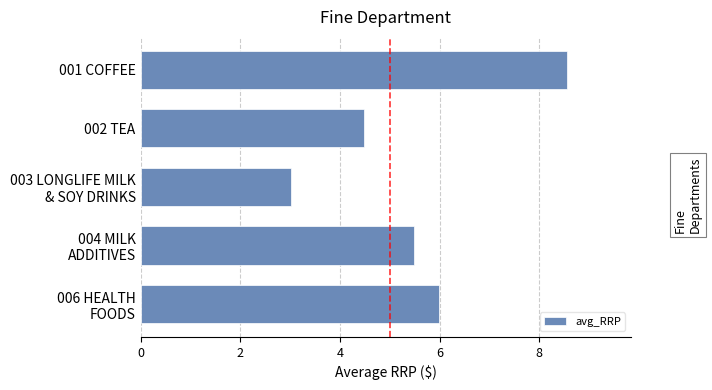

Count the number of categories in the chart.

5